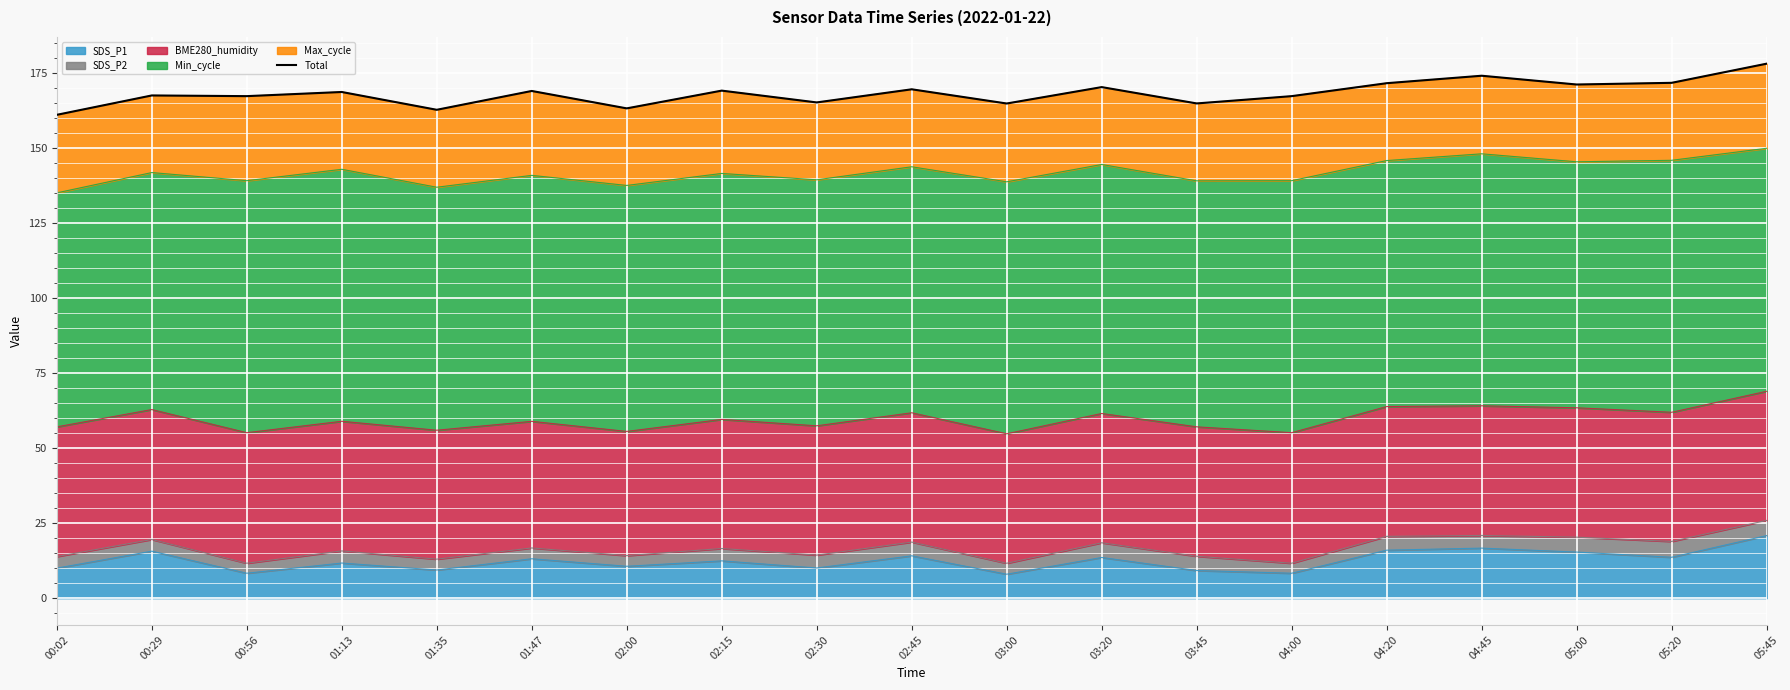

What is the ratio of the value at 04:00 to the value at 01:13?

1.0